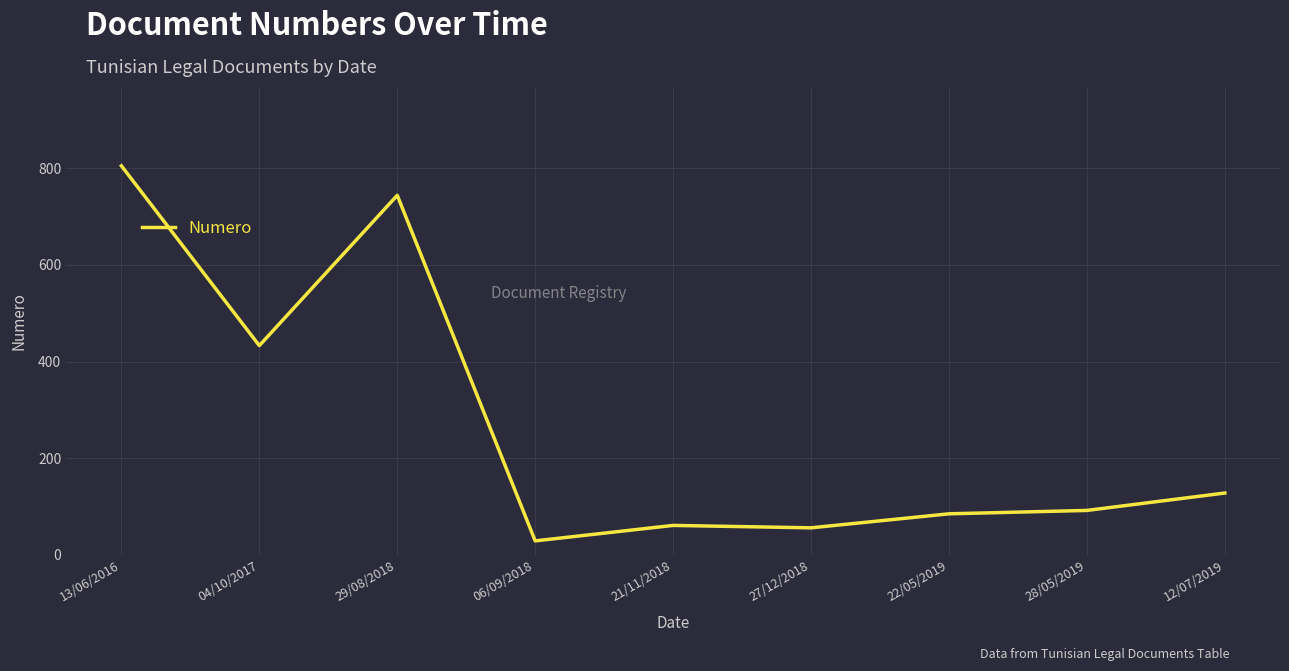

What is the change in value from 13/06/2016 to 04/10/2017?

-372